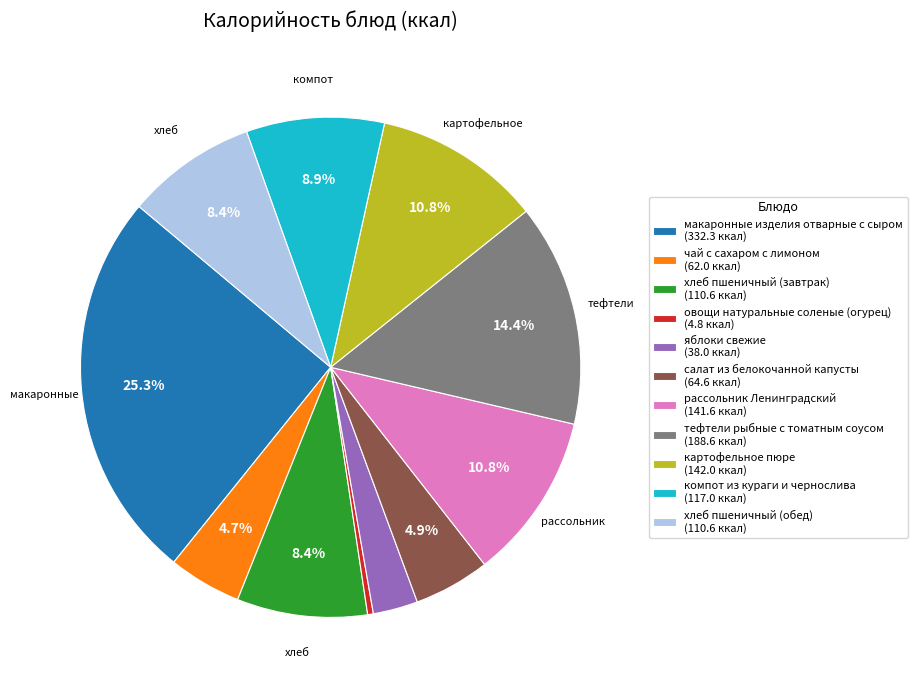

Does картофельное пюре represent more than half of the total?

No